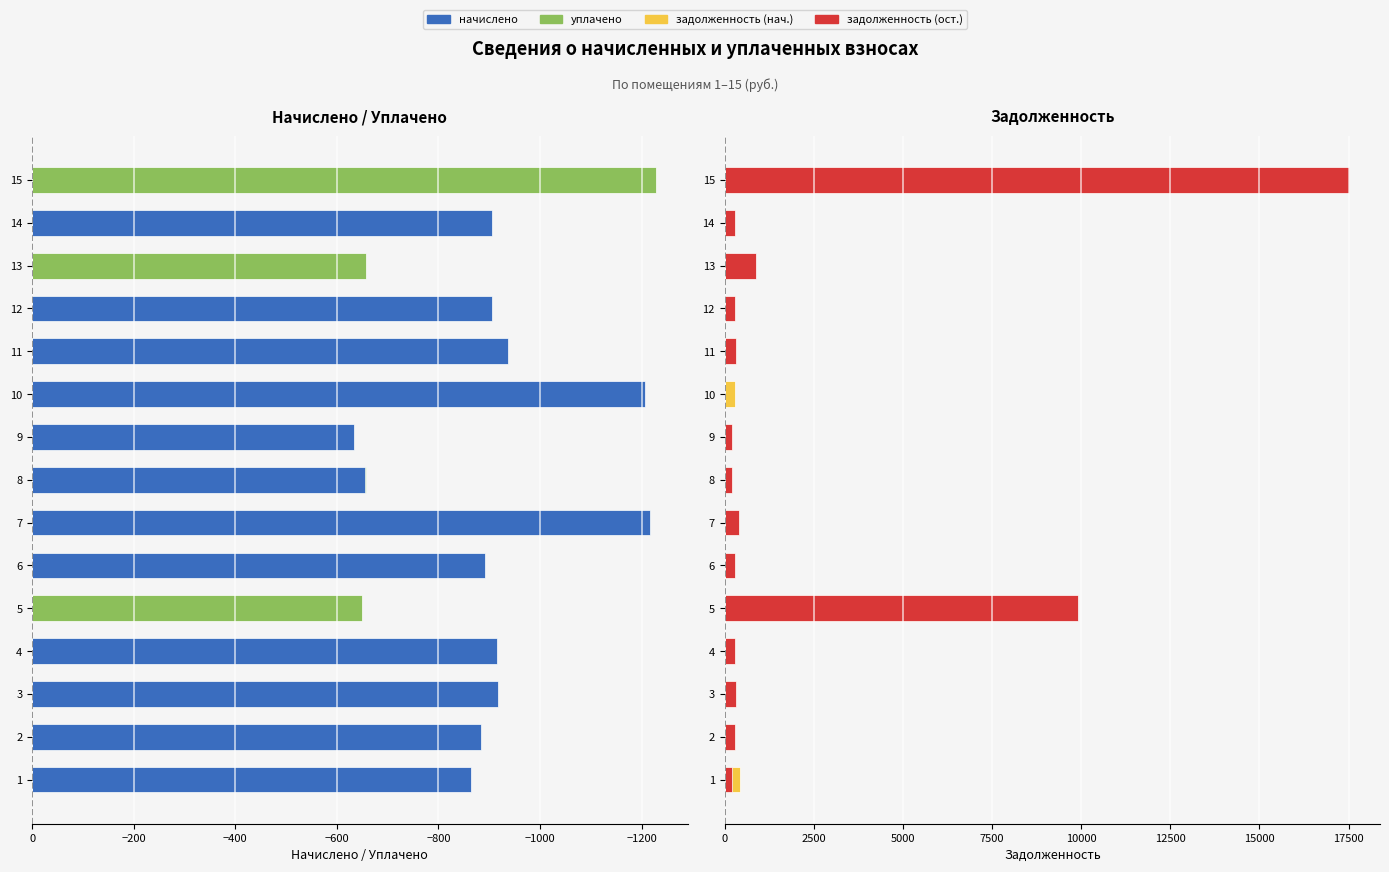

Is it true that задолженность (нач.) equals 211.0 at 9?

True